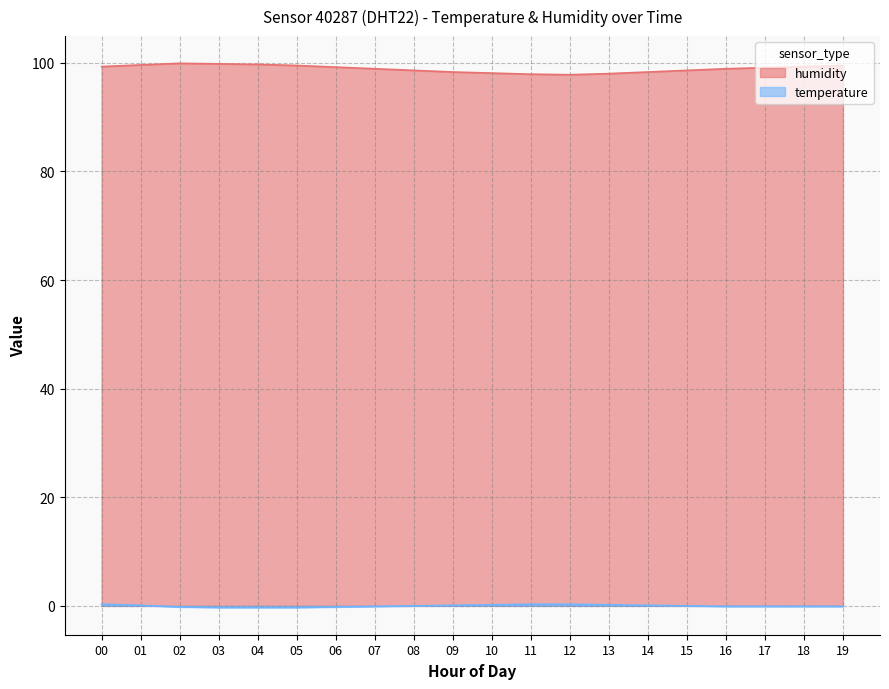

List the series in order of their peak value, lowest first.

temperature, humidity